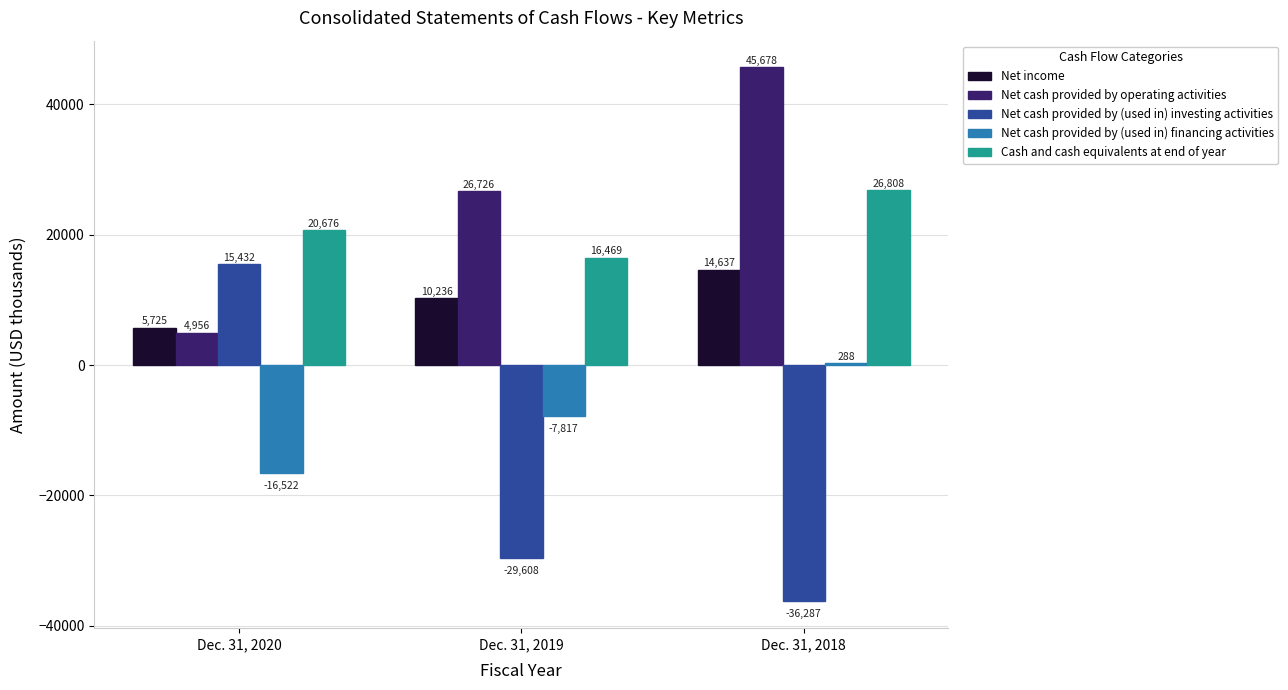

What is the spread (max minus min) of values at Dec. 31, 2020?

37198